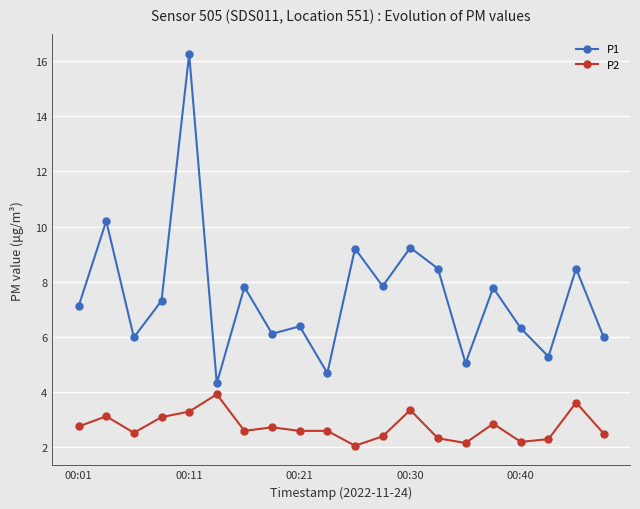

Which series has the largest total across all categories?

P1